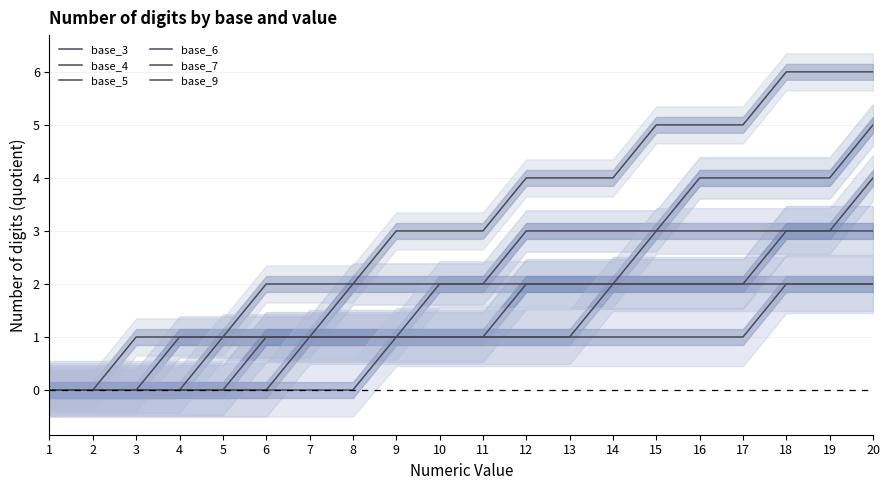

Reading right to left, what are all the values shown in this chart?

base_3: 20=6	19=6	18=6	17=5	16=5	15=5	14=4	13=4	12=4	11=3	10=3	9=3	8=2	7=2	6=2	5=1	4=1	3=1	2=0	1=0
base_4: 20=5	19=4	18=4	17=4	16=4	15=3	14=3	13=3	12=3	11=2	10=2	9=2	8=2	7=1	6=1	5=1	4=1	3=0	2=0	1=0
base_5: 20=4	19=3	18=3	17=3	16=3	15=3	14=2	13=2	12=2	11=2	10=2	9=1	8=1	7=1	6=1	5=1	4=0	3=0	2=0	1=0
base_6: 20=3	19=3	18=3	17=2	16=2	15=2	14=2	13=2	12=2	11=1	10=1	9=1	8=1	7=1	6=1	5=0	4=0	3=0	2=0	1=0
base_7: 20=2	19=2	18=2	17=2	16=2	15=2	14=2	13=1	12=1	11=1	10=1	9=1	8=1	7=1	6=0	5=0	4=0	3=0	2=0	1=0
base_9: 20=2	19=2	18=2	17=1	16=1	15=1	14=1	13=1	12=1	11=1	10=1	9=1	8=0	7=0	6=0	5=0	4=0	3=0	2=0	1=0